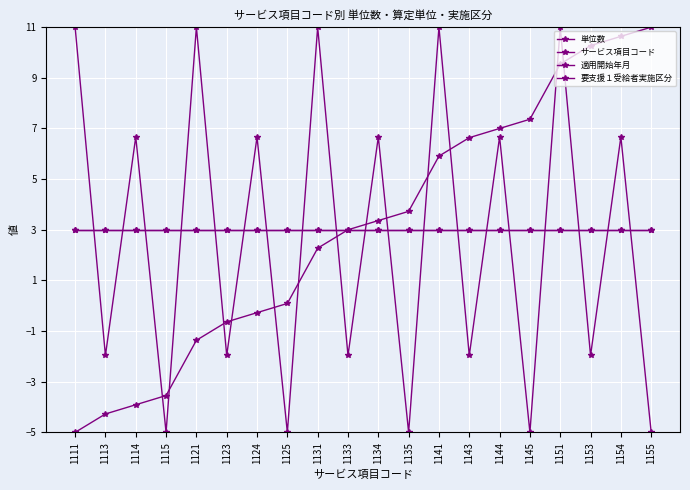

True or false: サービス項目コード has more than 2 interior local peaks.

False